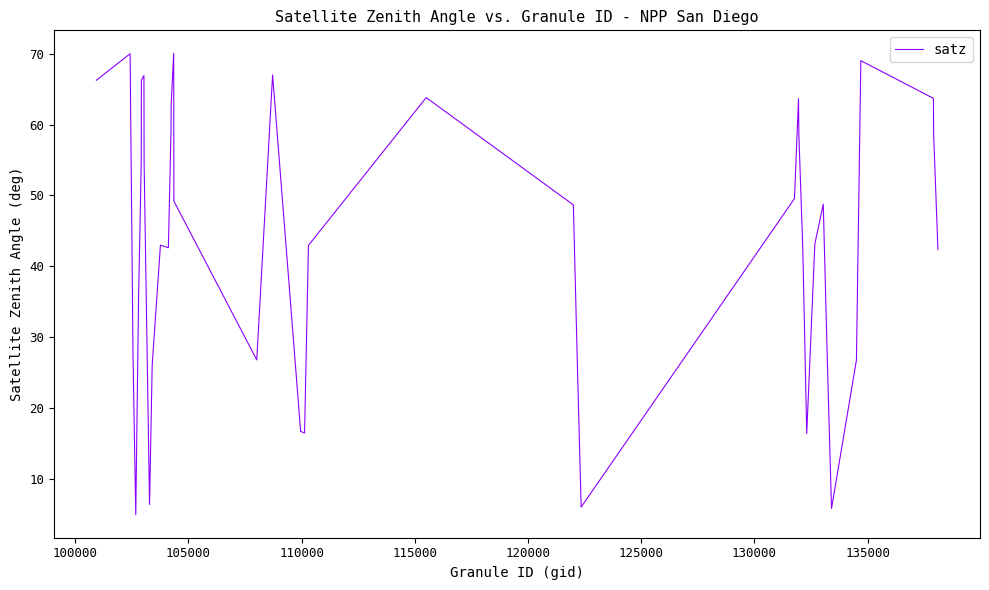

True or false: there are more than 2 points higher than both neighbors.

True